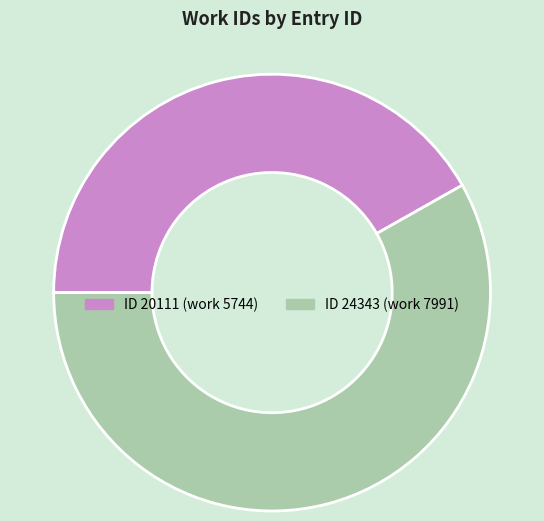

Does any single category account for the majority?

Yes